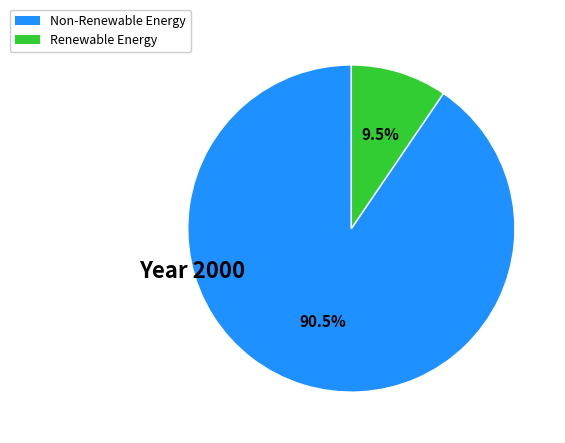

Is there a majority slice in this chart?

Yes